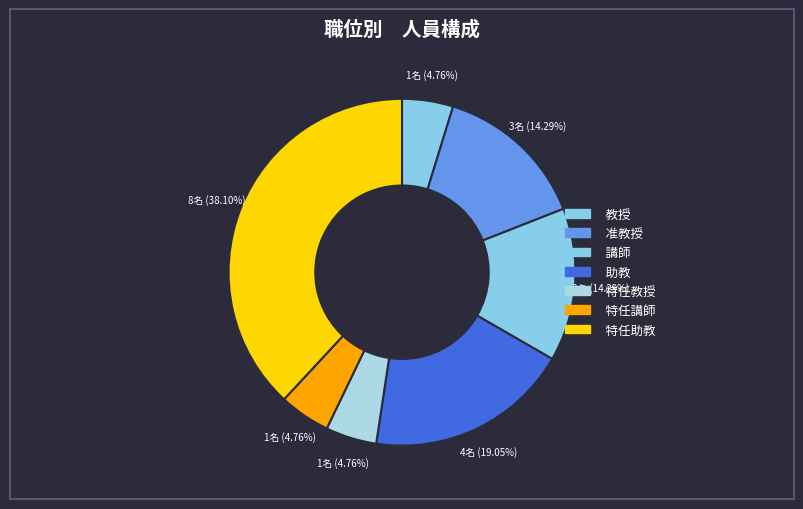

How many slices are in this pie chart?

7